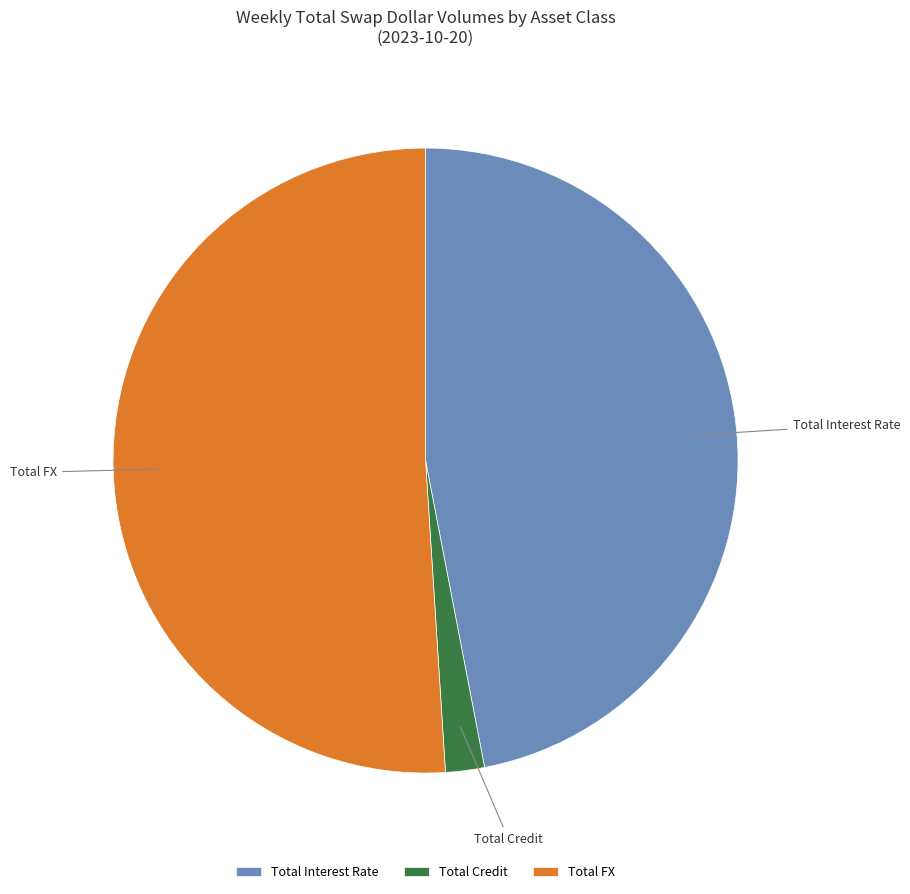

Which has a higher value, Total Interest Rate or Total FX?

Total FX